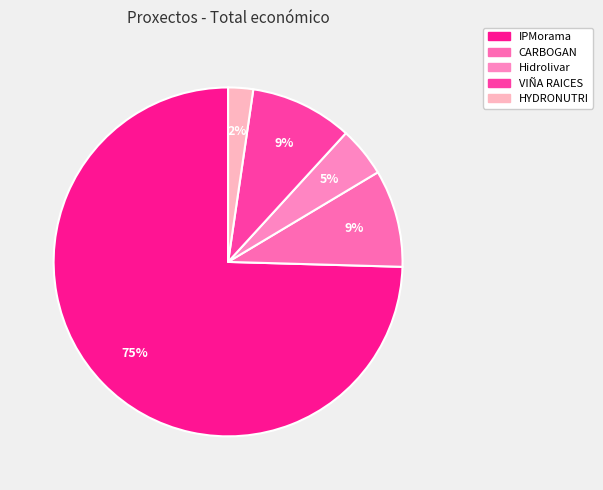

What is the largest slice in the pie chart?

IPMorama